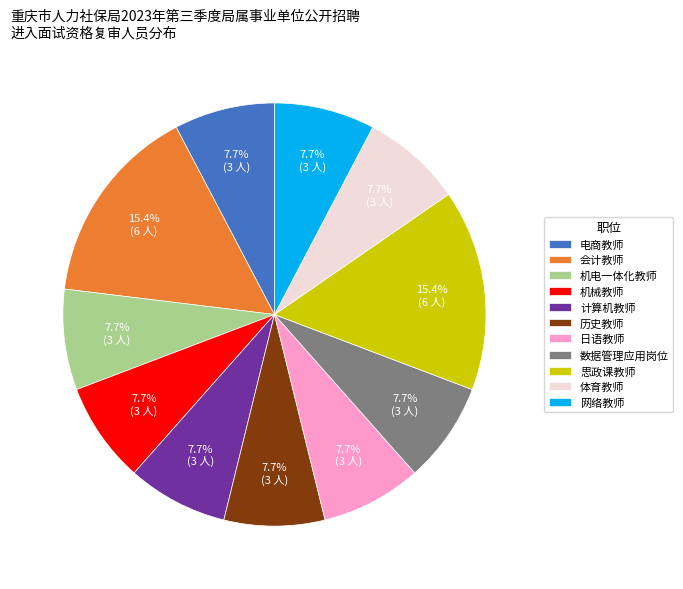

To the nearest percent, what is the difference between the largest and smallest slice percentages?

8%